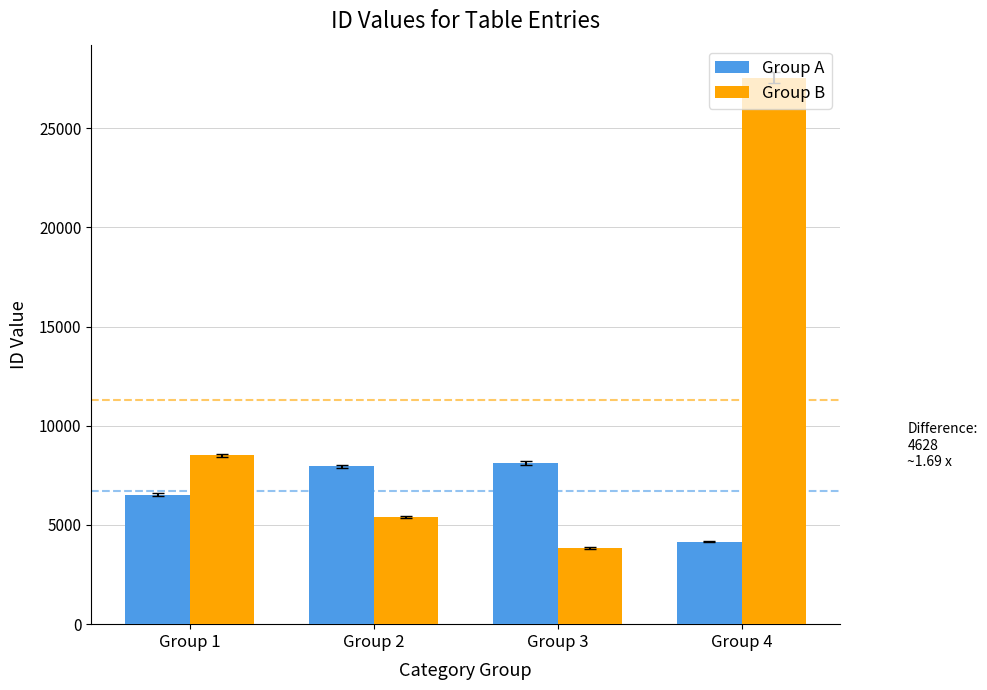

Reading left to right, transcribe all the data shown in this chart.

Group A: 6524	7946	8122	4162
Group B: 8506	5385	3840	27537